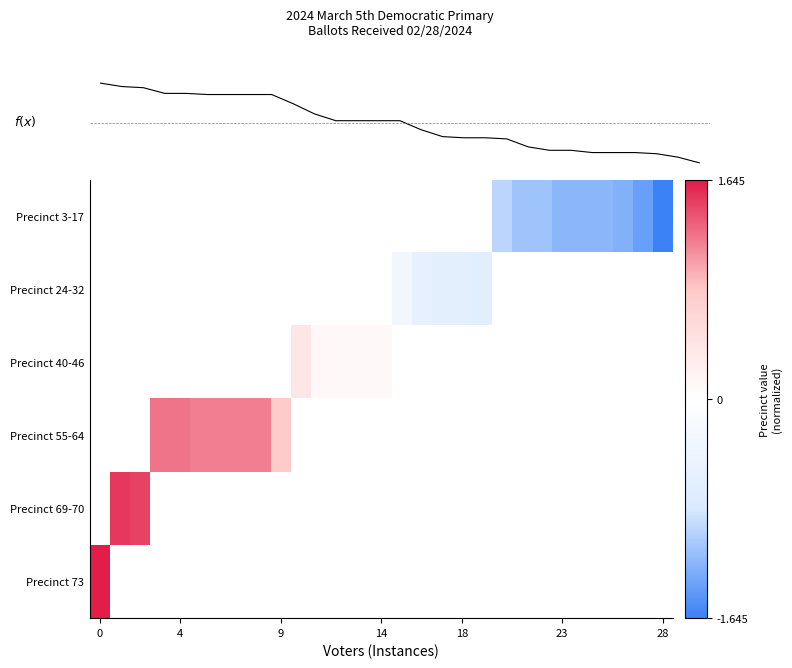

The f(x) series shows 0.0 at 13. True or false?

False